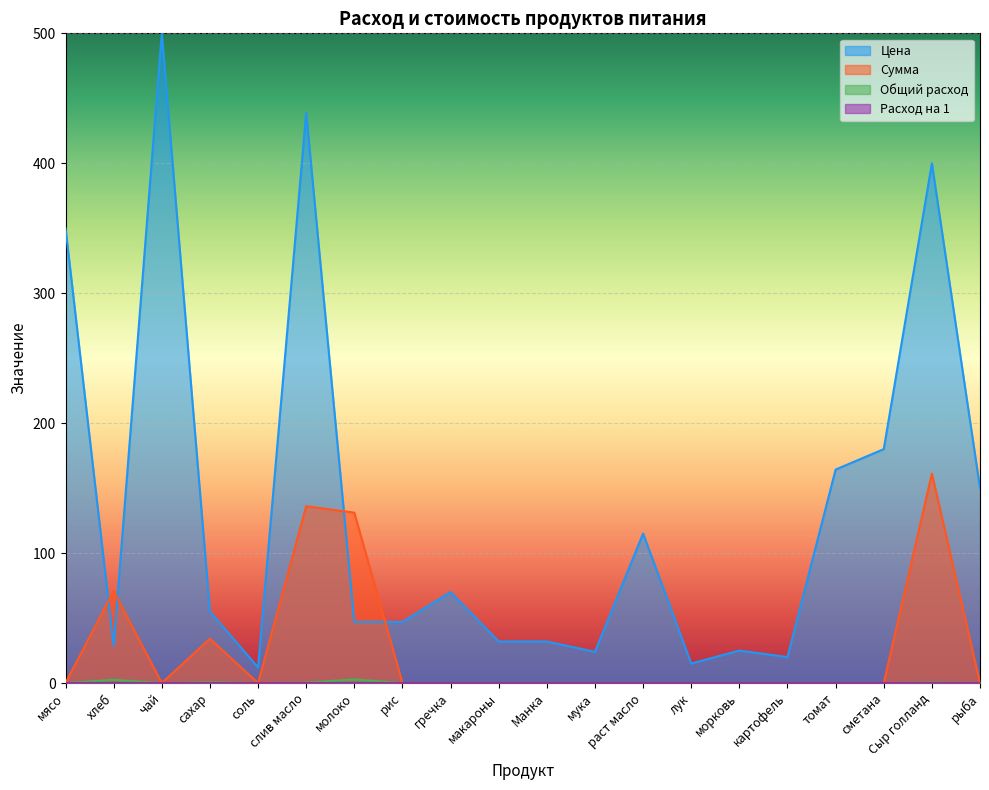

True or false: Расход на 1 and Сумма intersect in this chart.

False